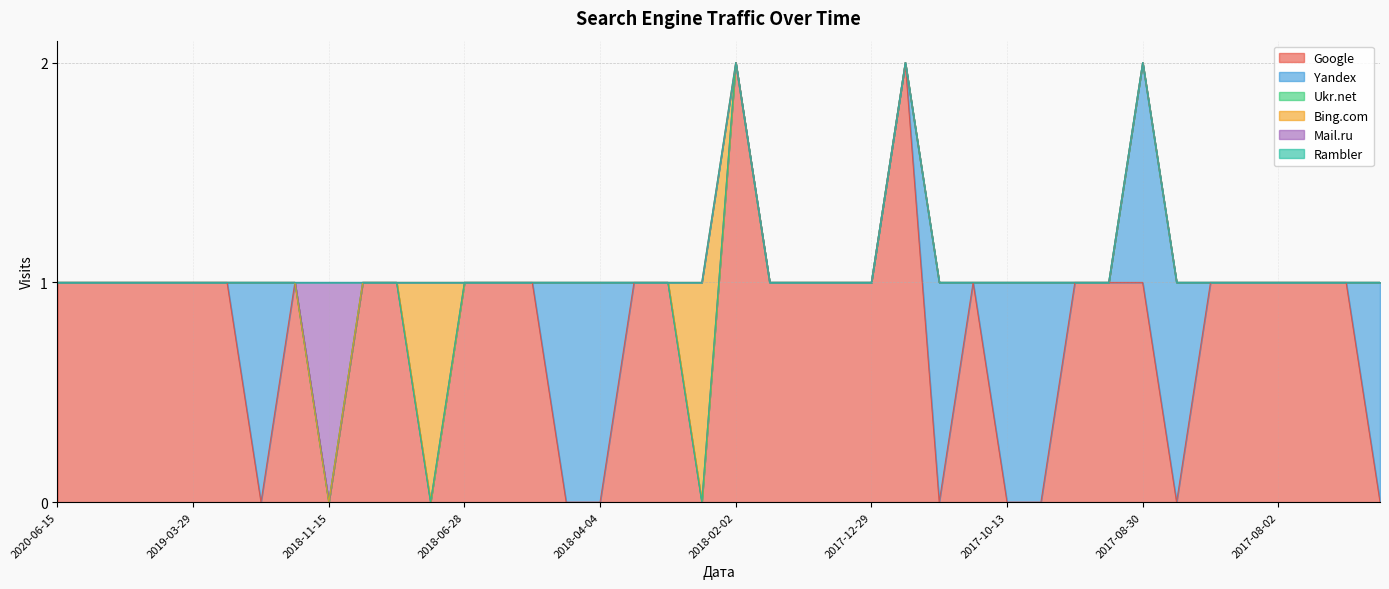

Which series changed the most between 2019-12-06 and 2017-08-03?

Google